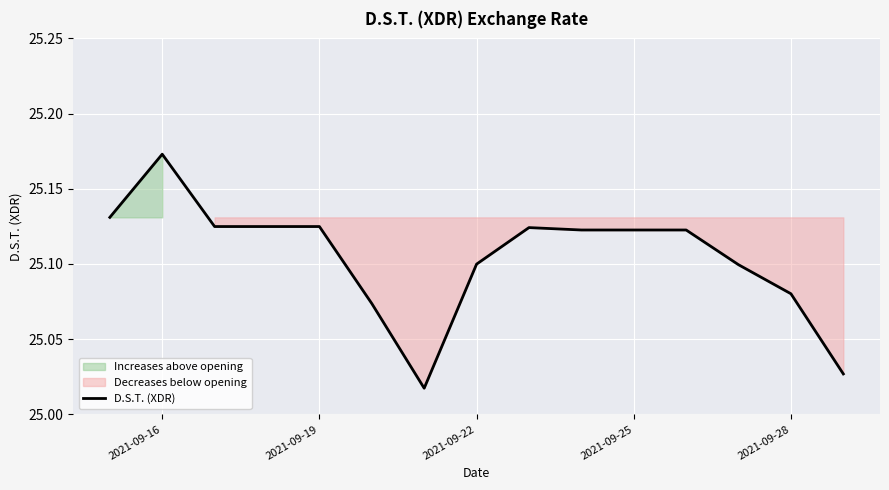

At which label does D.S.T. (XDR) reach its peak?

2021-09-16